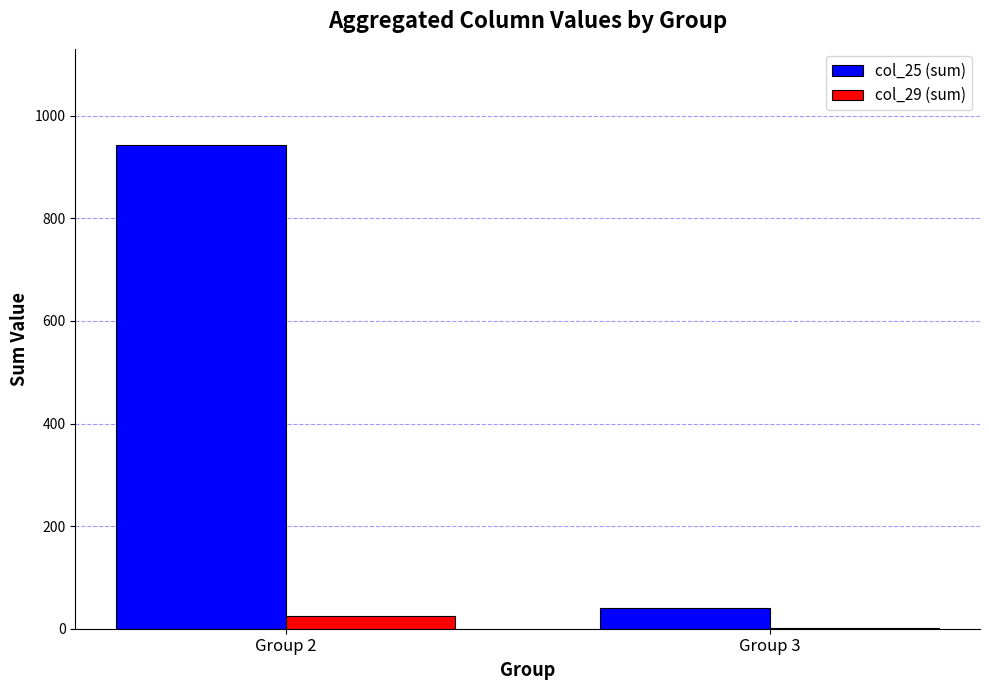

Which label corresponds to the largest value in the chart?

Group 2